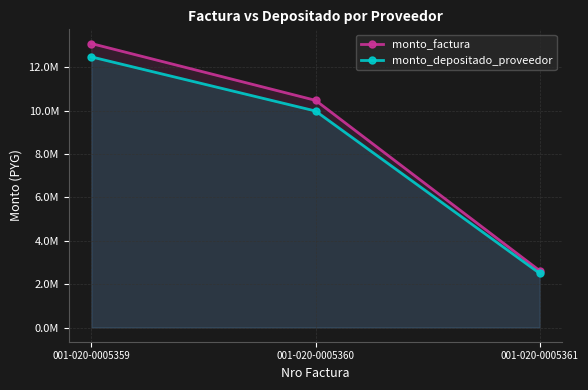

Which has a higher value, 001-020-0005359 or 001-020-0005360?

001-020-0005359